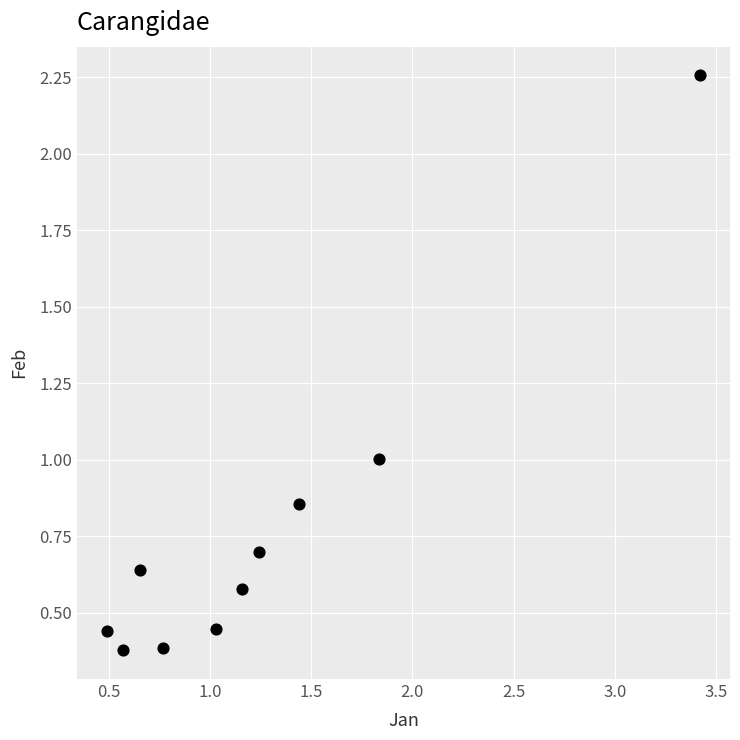

What is the range of Y values (max minus min)?

1.9